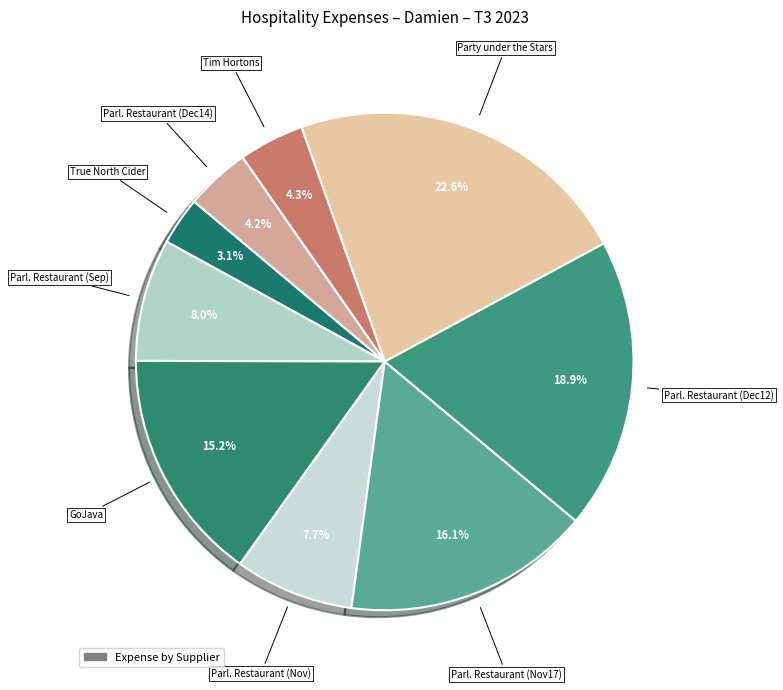

How many slices are in this pie chart?

9